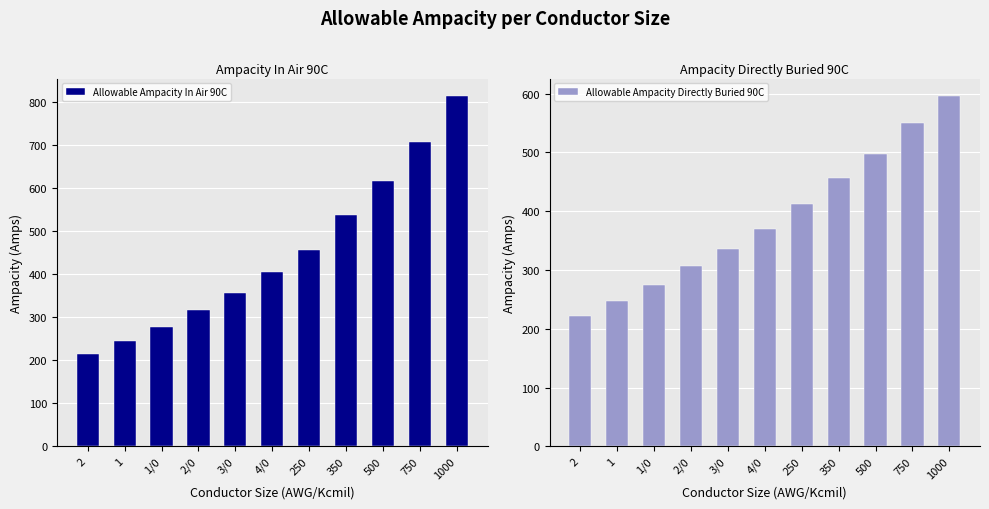

At how many categories does at least one series exceed 543?

3